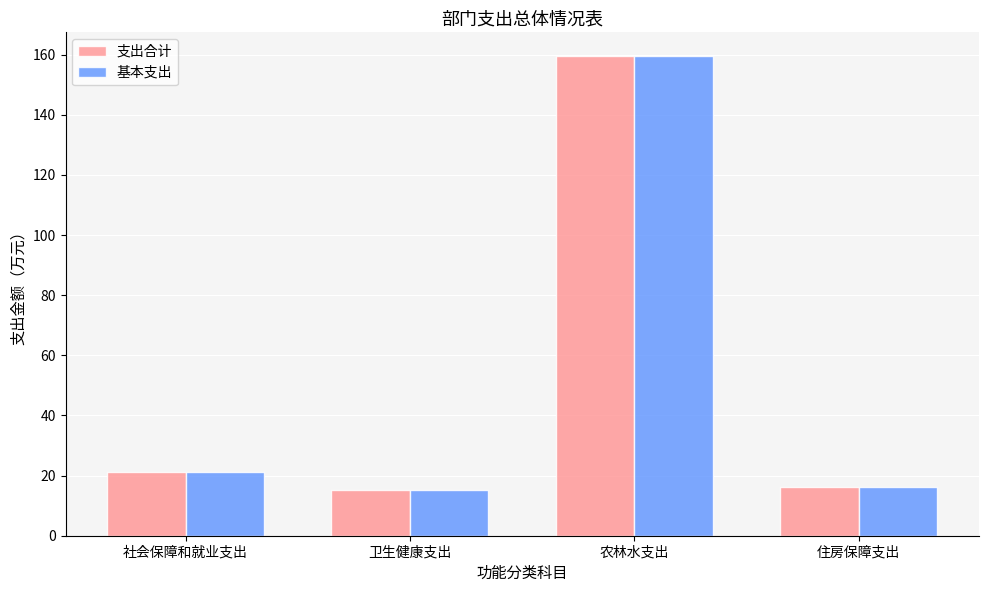

True or false: 支出合计 has a value of 16.3 at 住房保障支出.

True